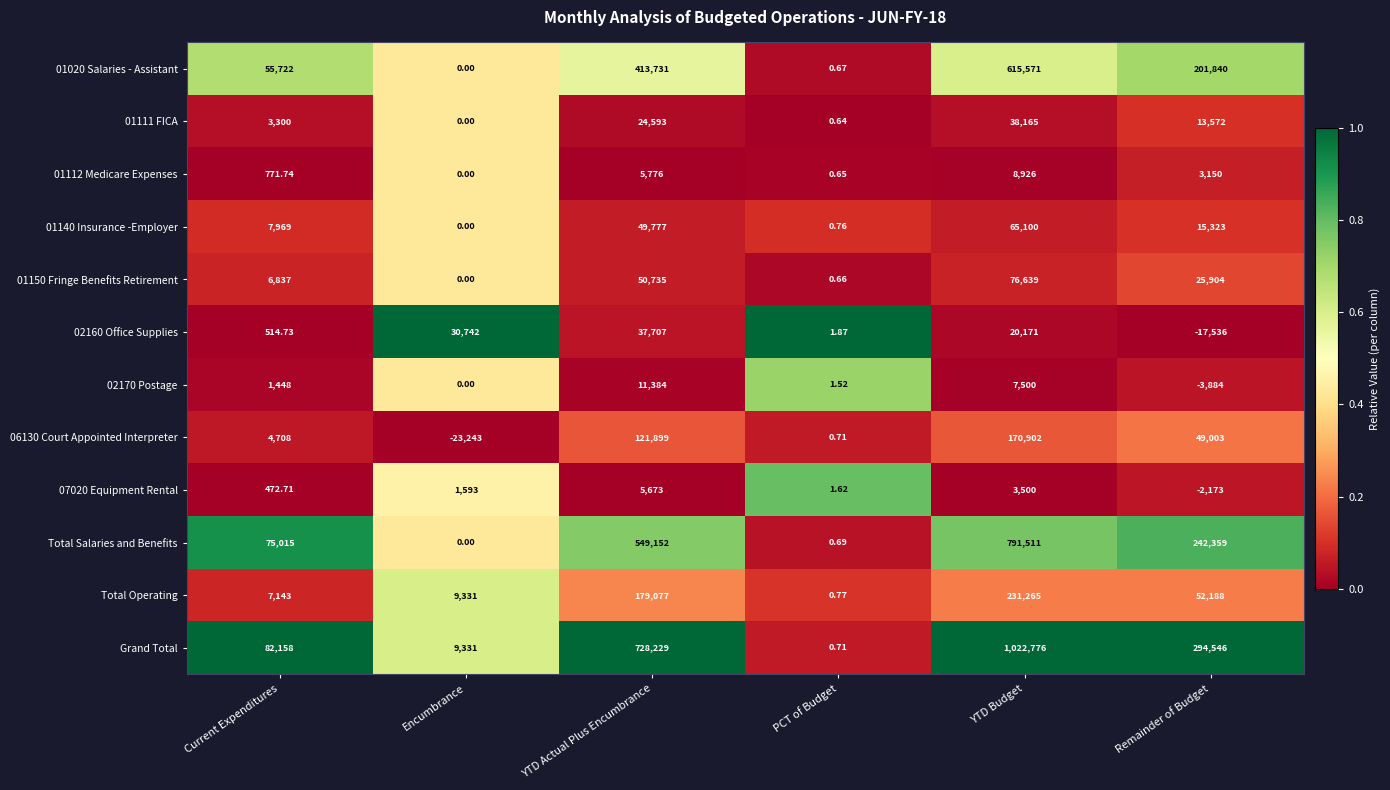

Between Encumbrance and YTD Budget, which series saw the biggest shift?

Grand Total